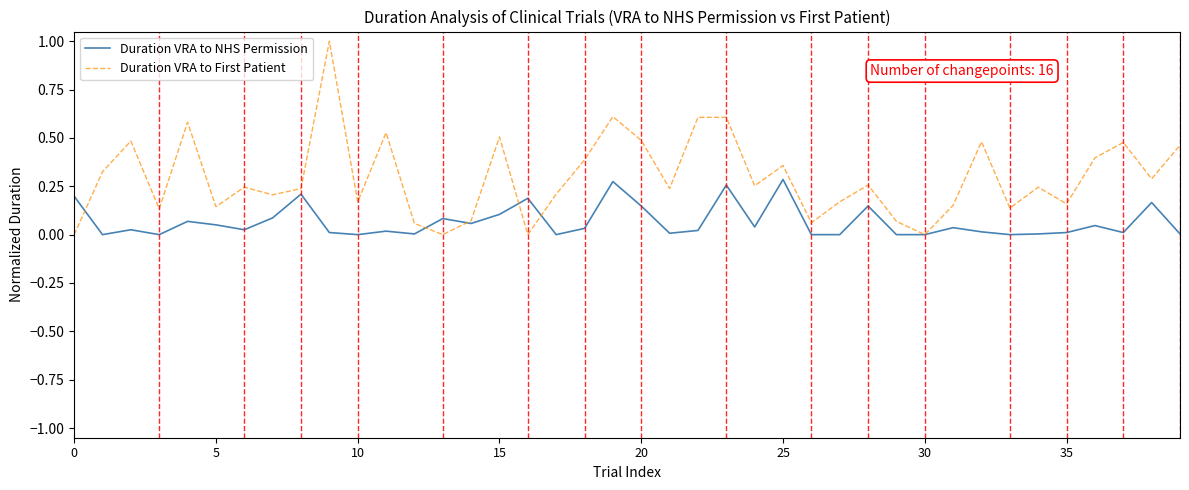

Which series ends up on top after the final intersection of Duration VRA to First Patient and Duration VRA to NHS Permission?

Duration VRA to First Patient